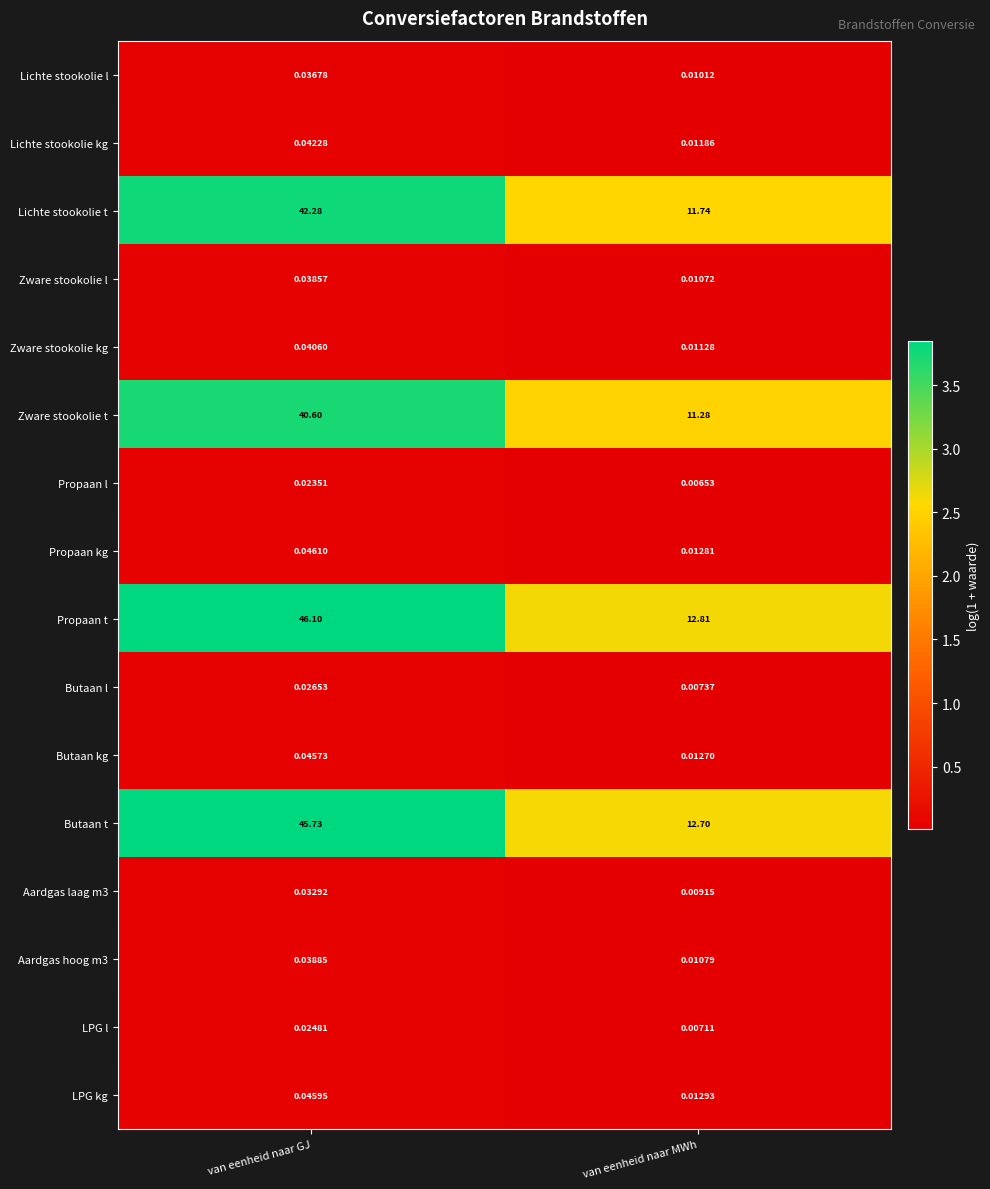

Is the value of Propaan t at van eenheid naar MWh greater than the value of Zware stookolie l at van eenheid naar MWh?

Yes